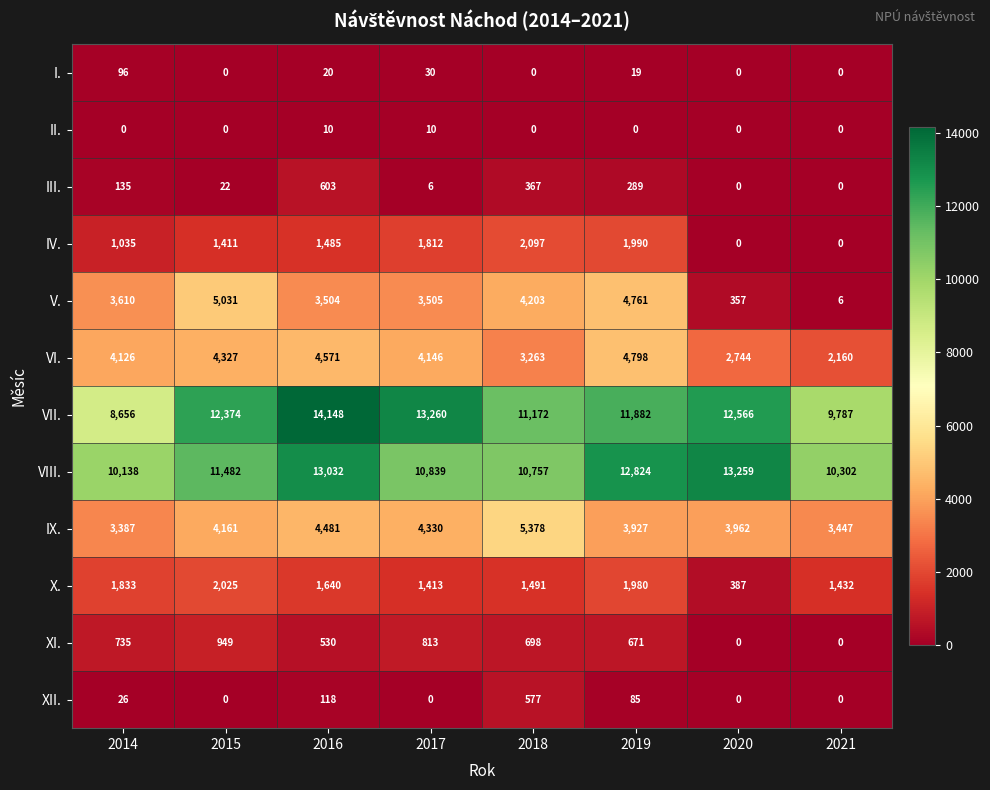

Where is I. nearest to the value 48?

2017